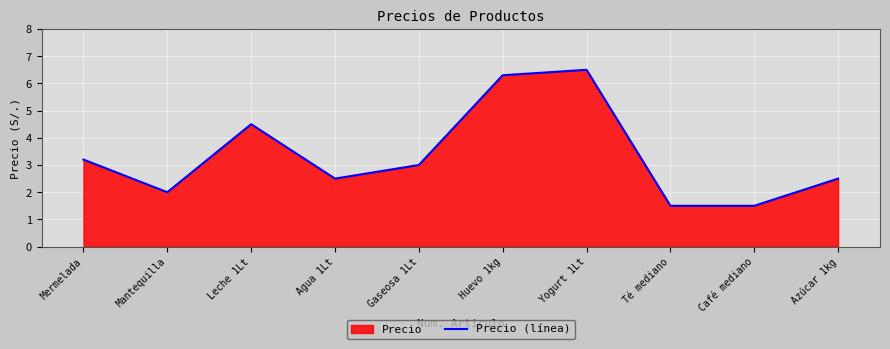

What is the maximum value shown in the chart?

6.5